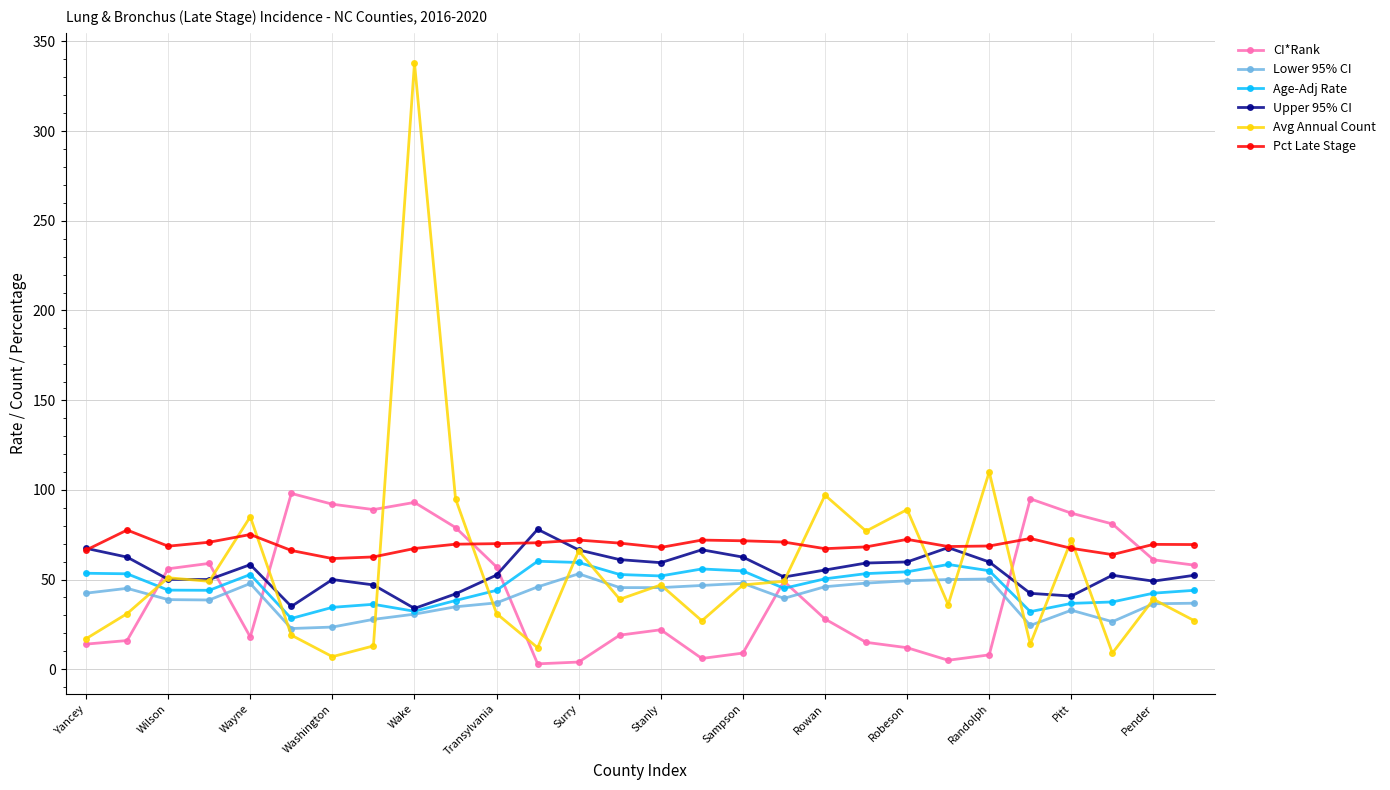

What is the greatest value displayed?

338.0